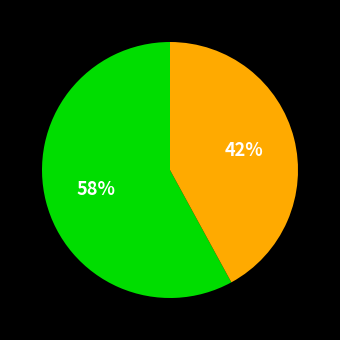

How many segments does this pie chart have?

2